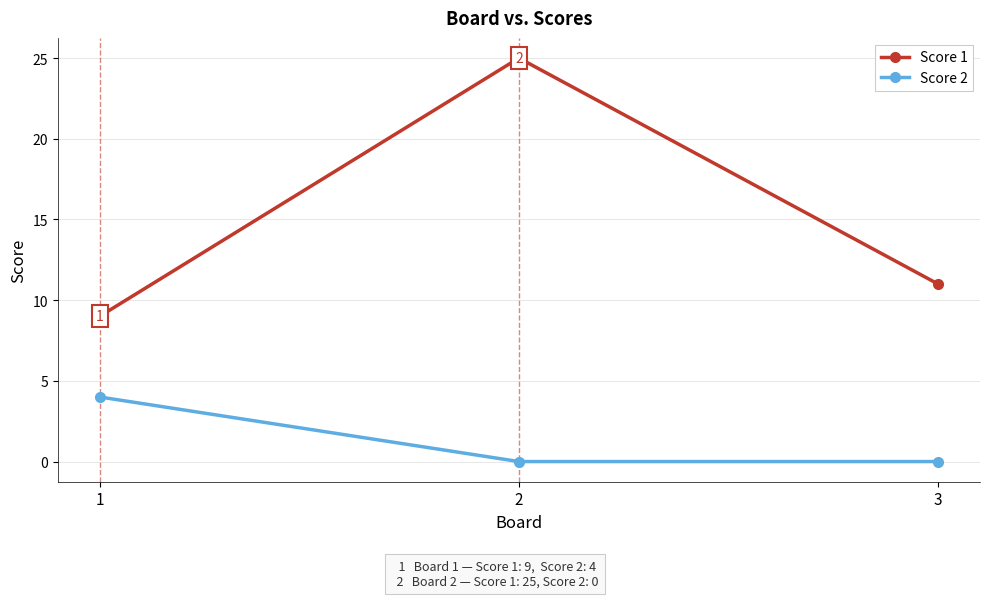

Does the chart have visible grid lines?

Yes